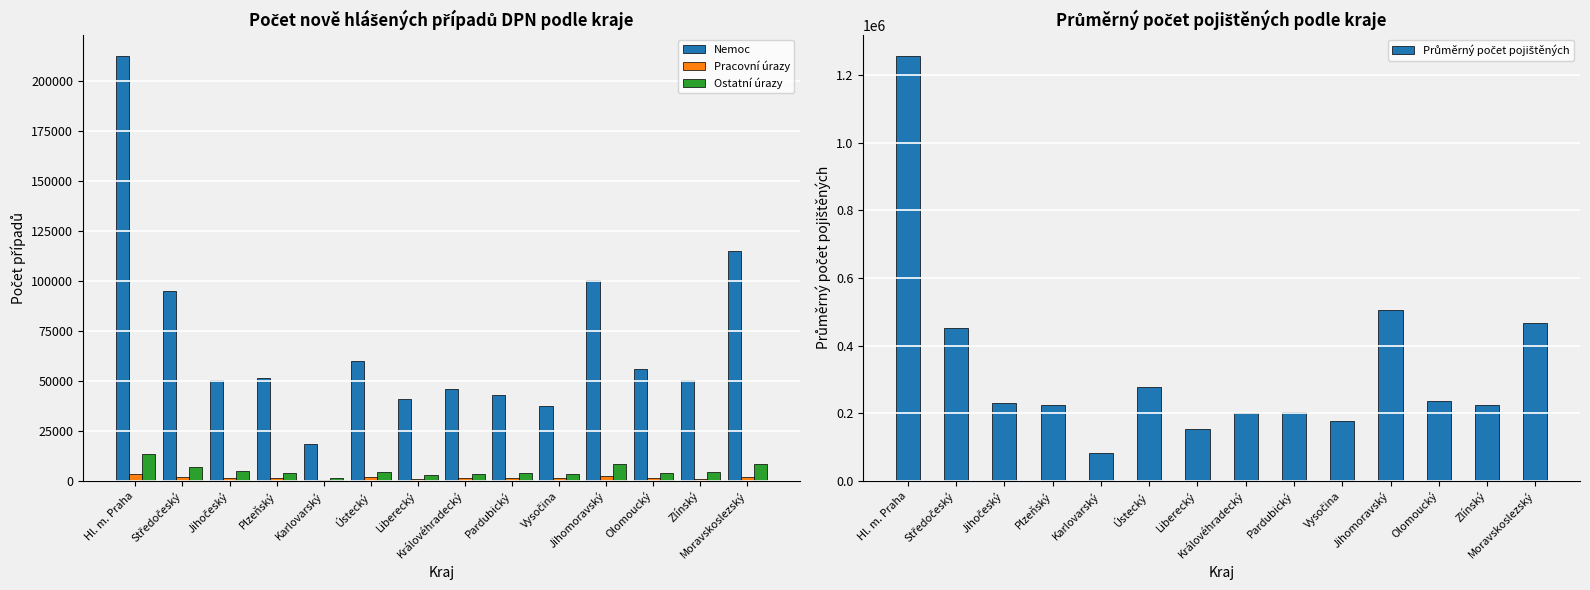

At which label does Nemoc first exceed 51601?

Hl. m. Praha